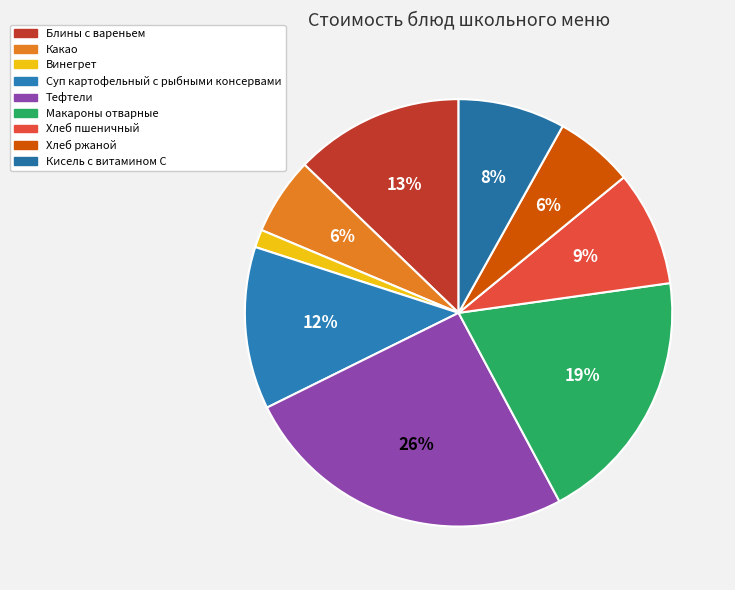

How many segments does this pie chart have?

9